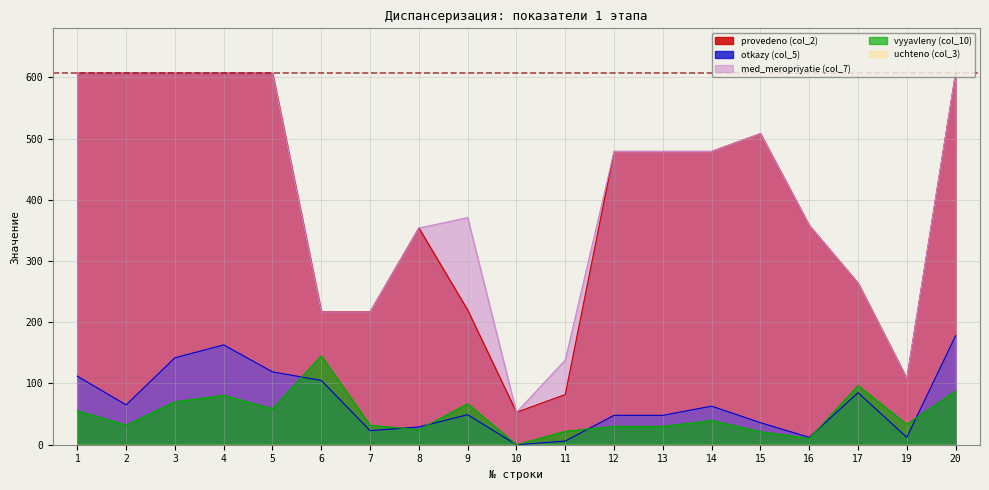

Is the value of provedeno (col_2) at 4 greater than the value of otkazy (col_5) at 3?

Yes